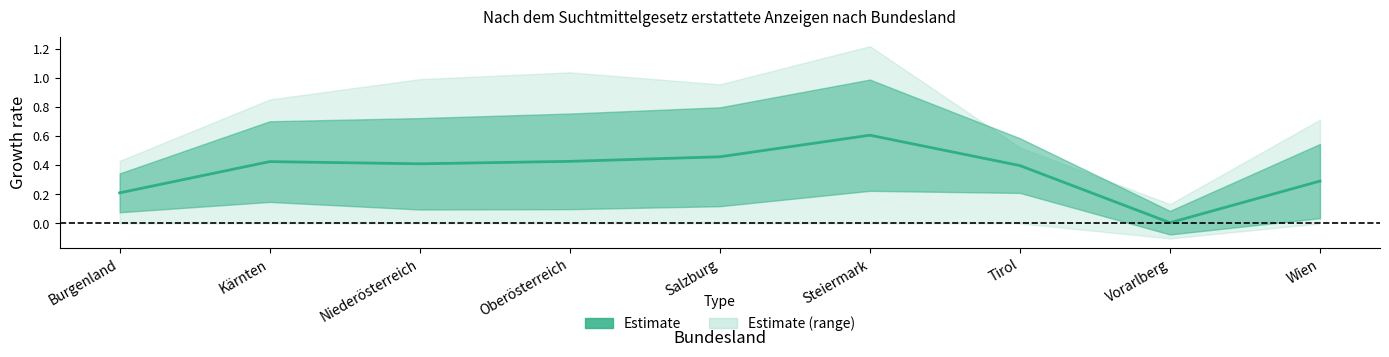

Does the chart display data point markers on the line(s)?

No